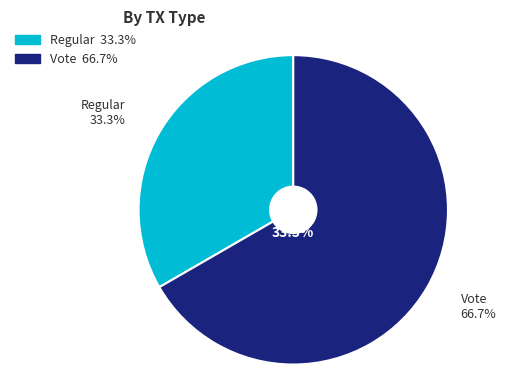

Which category has the biggest portion of the pie?

Vote